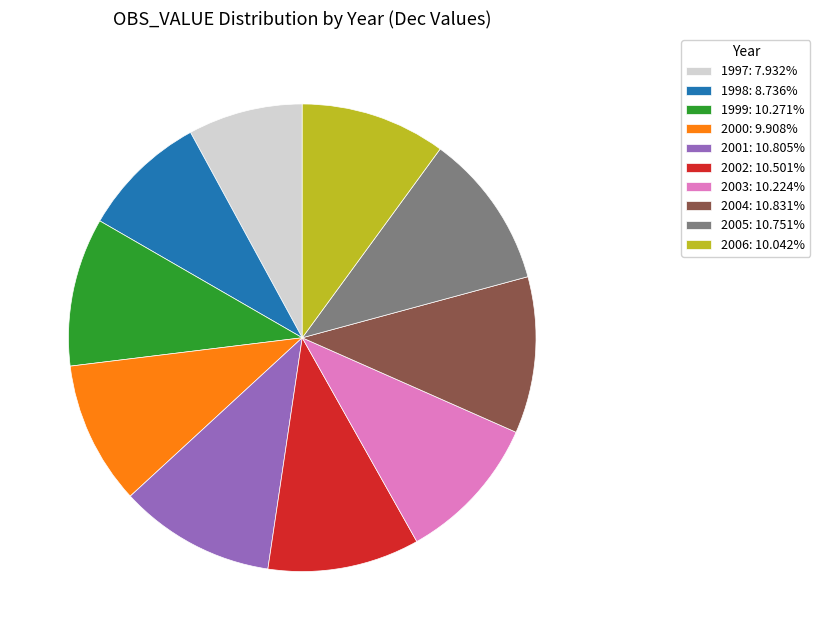

Is 2005: 10.751% the majority of the pie?

No